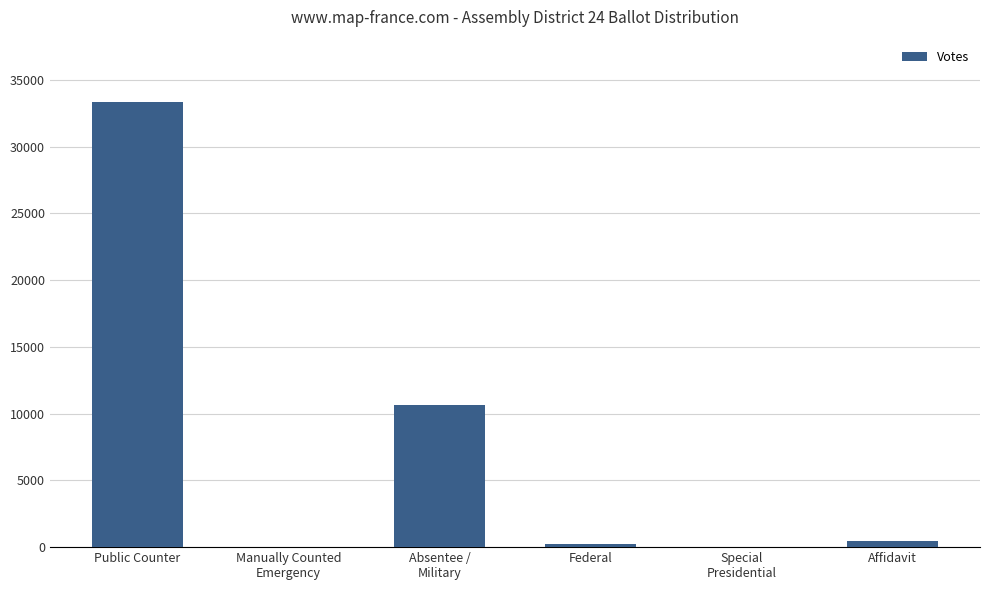

What is the change in value from Federal to Affidavit?

+256